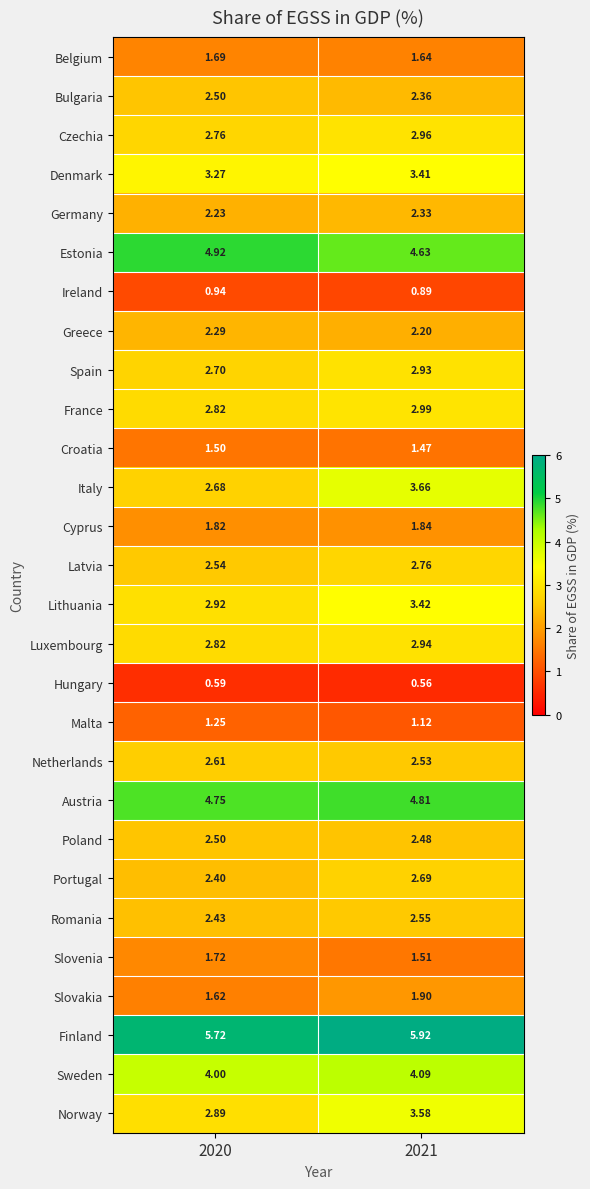

Which series has the largest total across all categories?

Finland